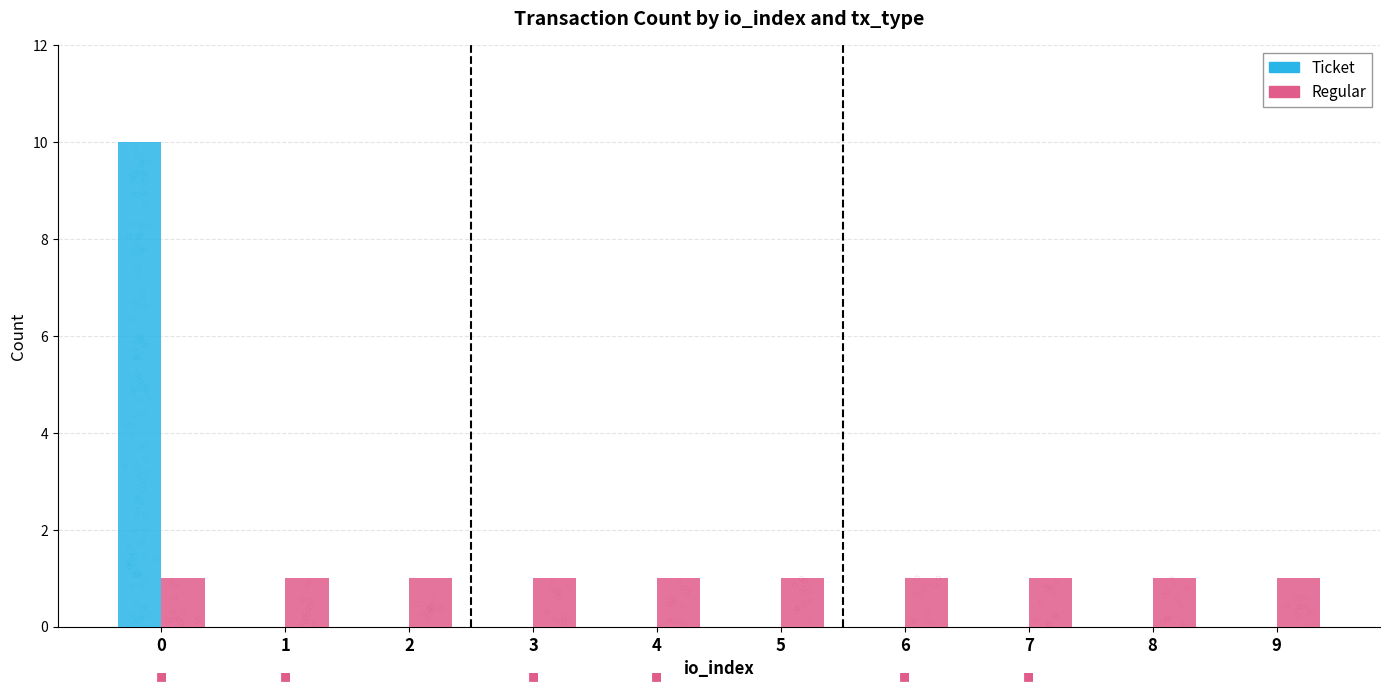

What are all the series names shown in the legend?

Ticket, Regular